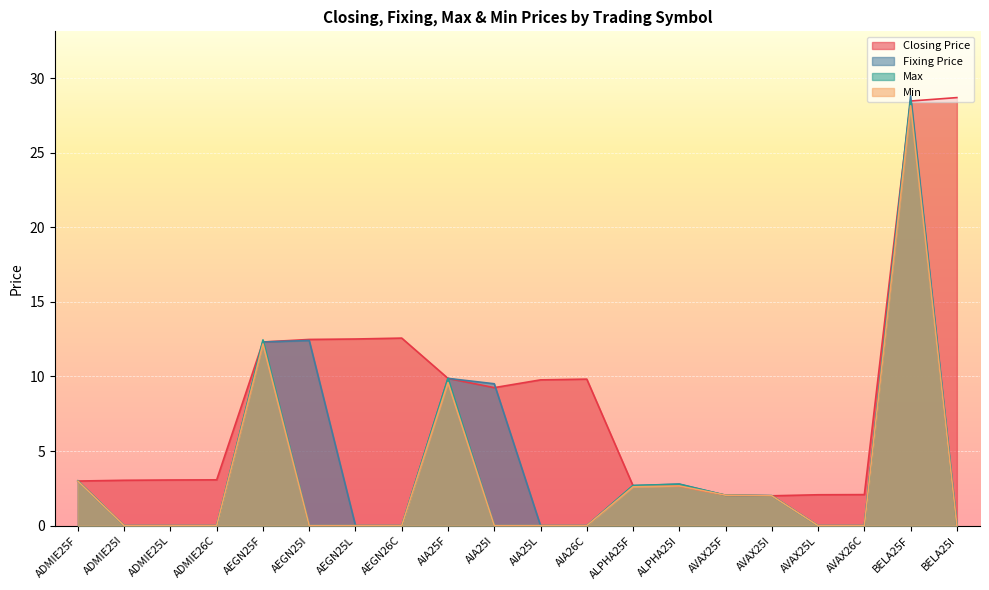

Reading left to right, transcribe all the data shown in this chart.

Closing Price: 3.0	3.0	3.1	3.1	12.3	12.5	12.5	12.6	9.9	9.2	9.8	9.8	2.7	2.7	2.0	2.0	2.1	2.1	28.5	28.7
Fixing Price: 3.0	0.0	0.0	0.0	12.3	12.4	0.0	0.0	9.9	9.5	0.0	0.0	2.7	2.8	2.0	2.0	0.0	0.0	28.8	0.0
Max: 3.0	0.0	0.0	0.0	12.4	0.0	0.0	0.0	9.9	0.0	0.0	0.0	2.7	2.8	2.0	2.0	0.0	0.0	28.5	0.0
Min: 3.0	0.0	0.0	0.0	12.2	0.0	0.0	0.0	9.6	0.0	0.0	0.0	2.6	2.7	2.0	2.0	0.0	0.0	28.1	0.0